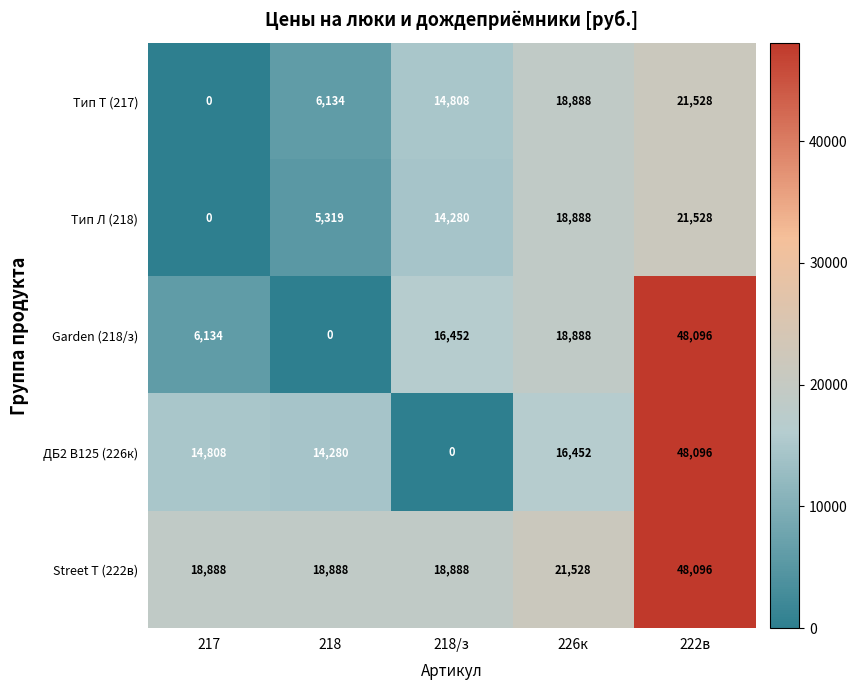

How many categories are shown in the chart?

5